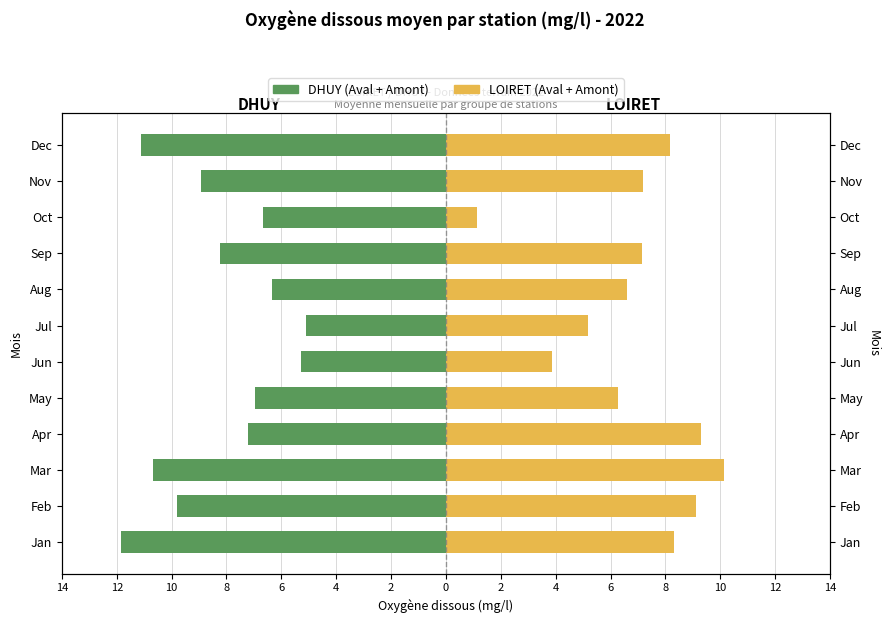

What is the minimum value shown in the chart?

-11.9